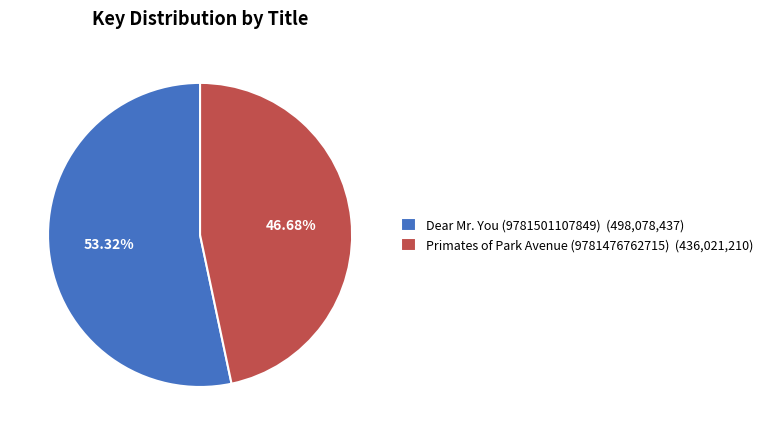

What percentage is the Primates of Park Avenue (9781476762715) slice, to the nearest percent?

47%